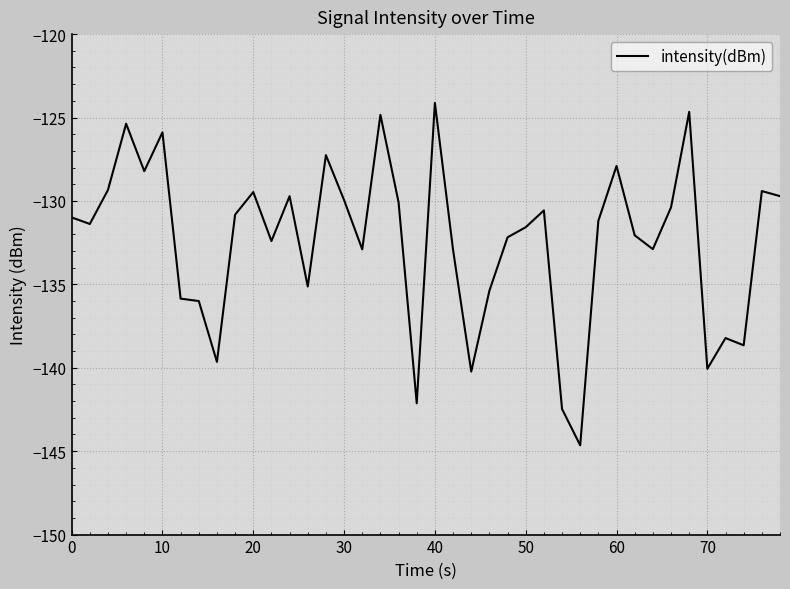

What is the difference between the maximum and minimum values?

20.5